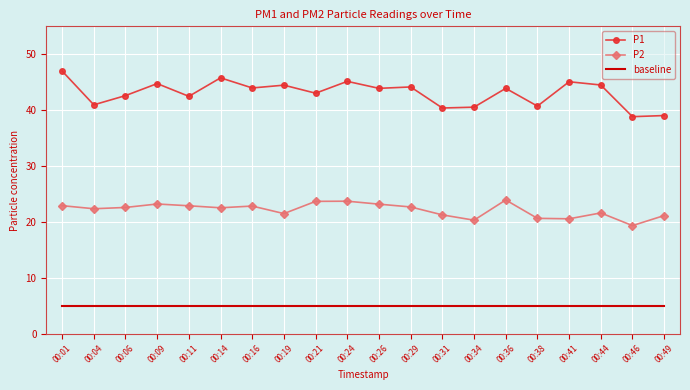

True or false: P2 and P1 intersect in this chart.

False